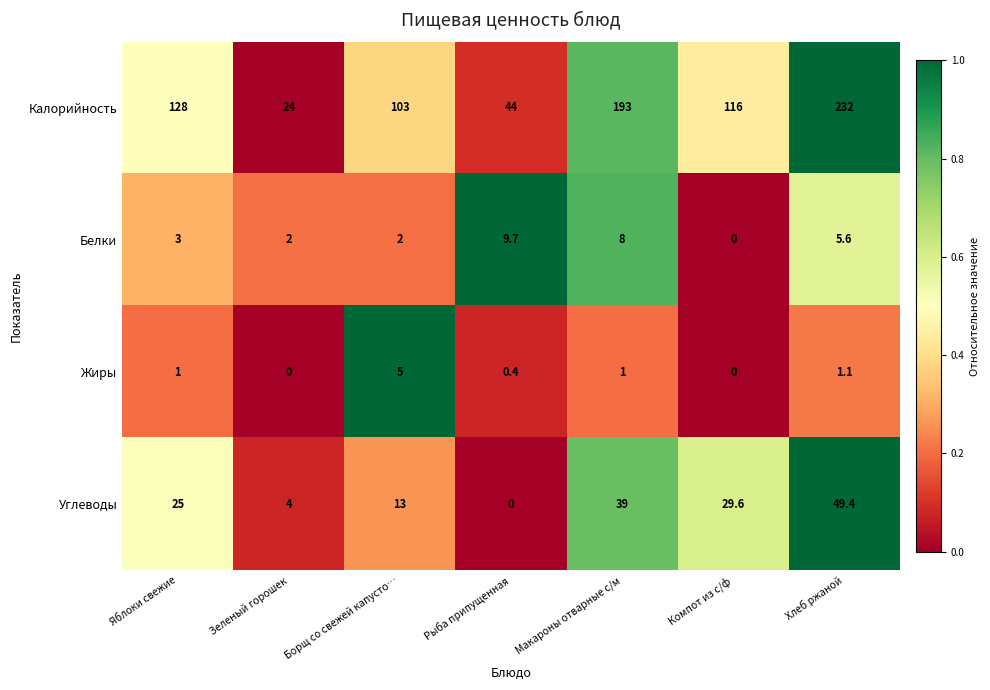

What is the sum of all Жиры values?

8.5